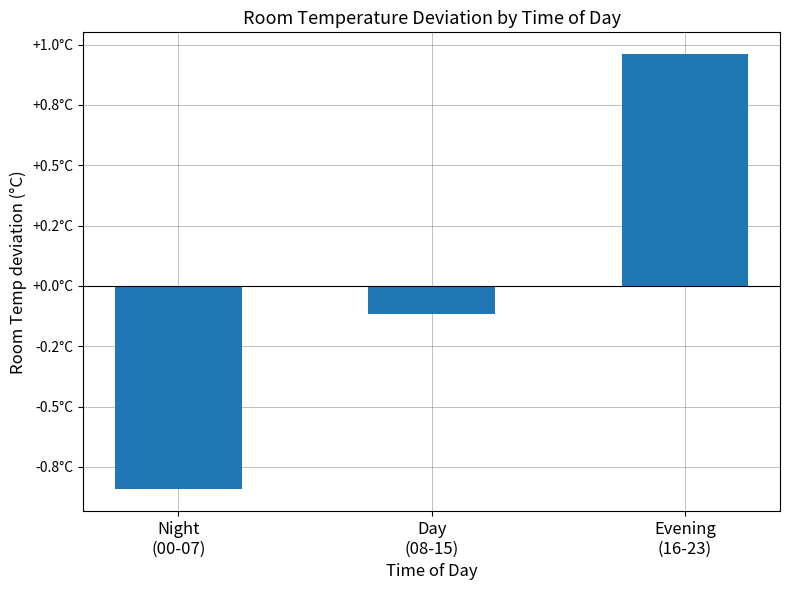

Are the bars horizontal?

No